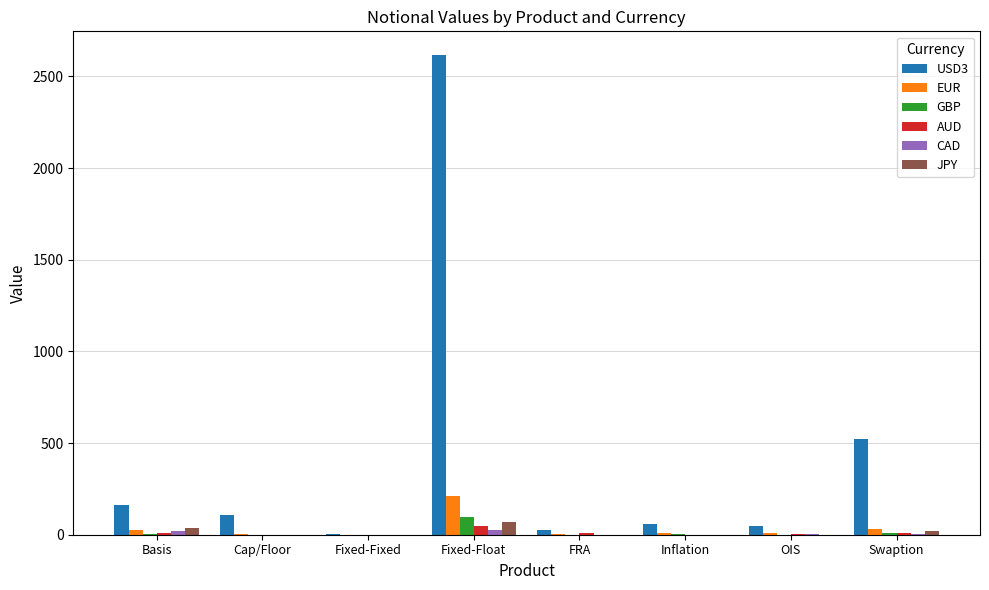

What is the greatest value displayed?

2615